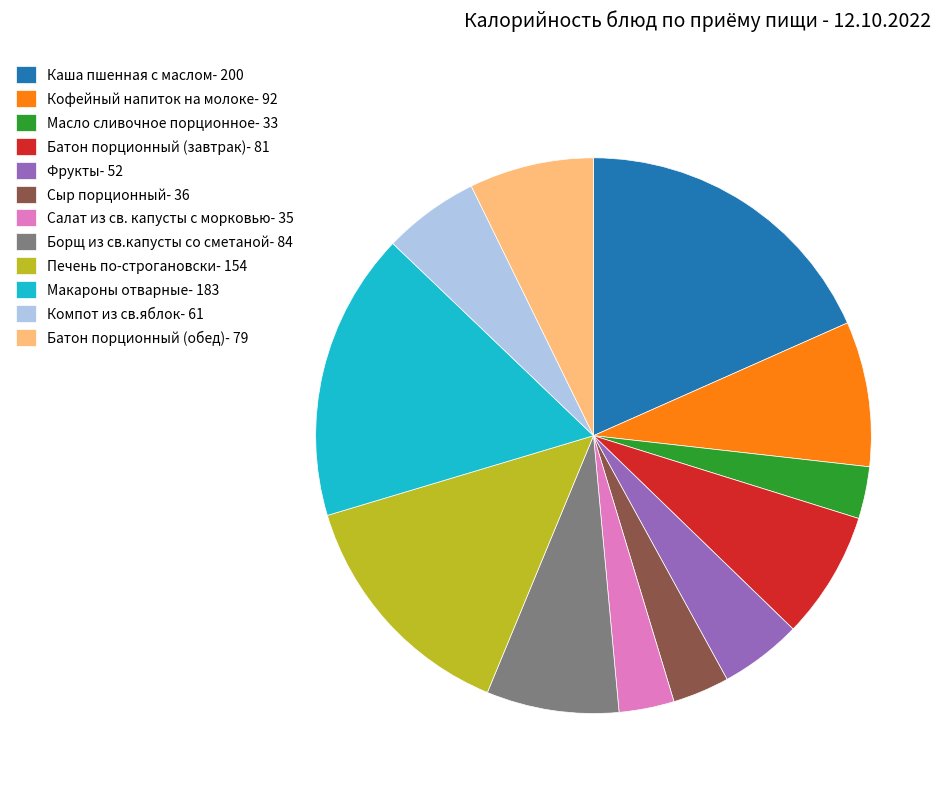

How many segments does this pie chart have?

12